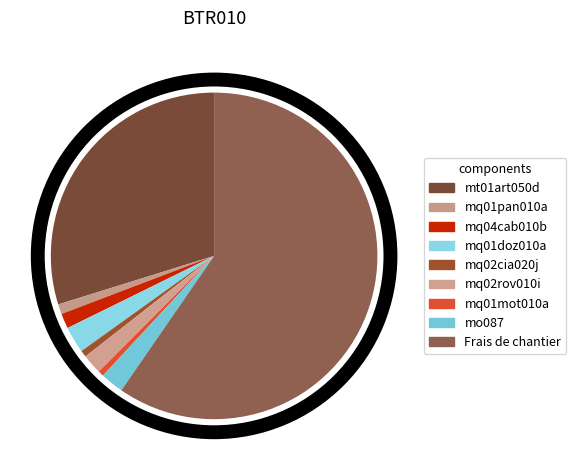

Which has a higher value, mo087 or mq01mot010a?

mo087